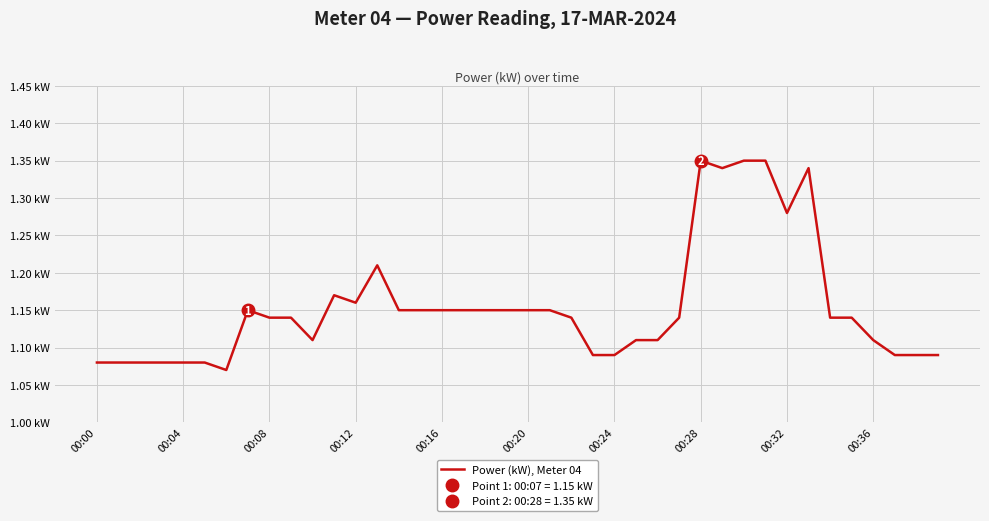

Count the number of data series in this chart.

1